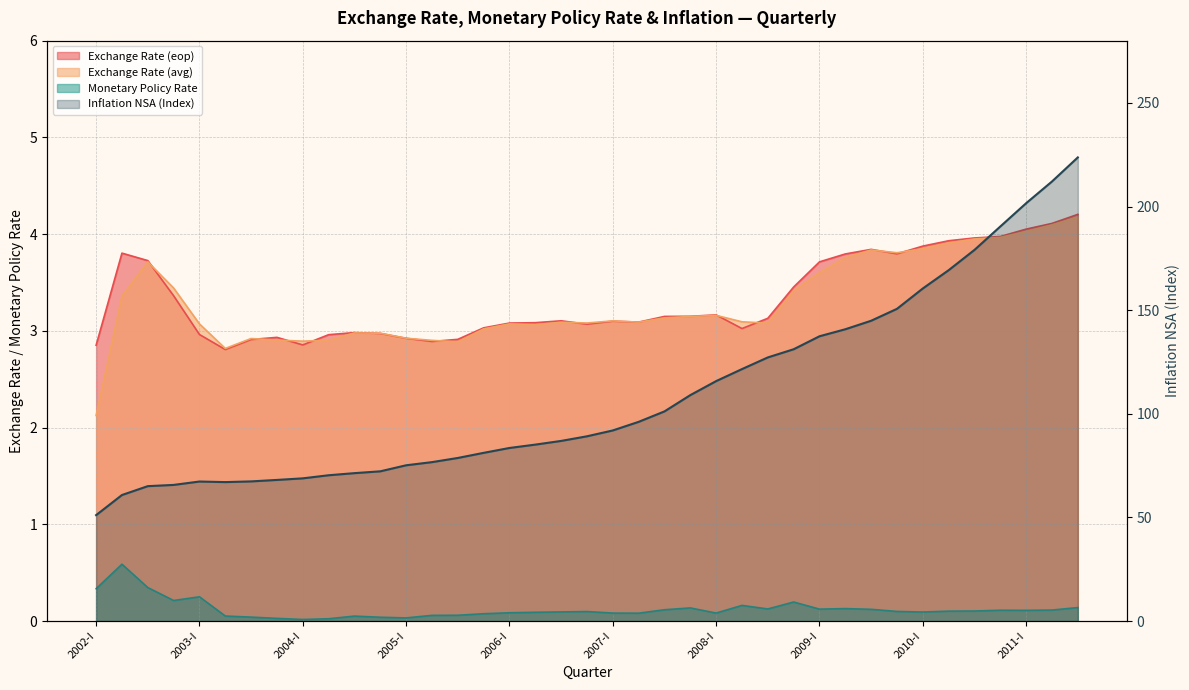

Is the value of Monetary Policy Rate at 2011-III greater than the value of Exchange Rate (eop) at 2004-III?

No